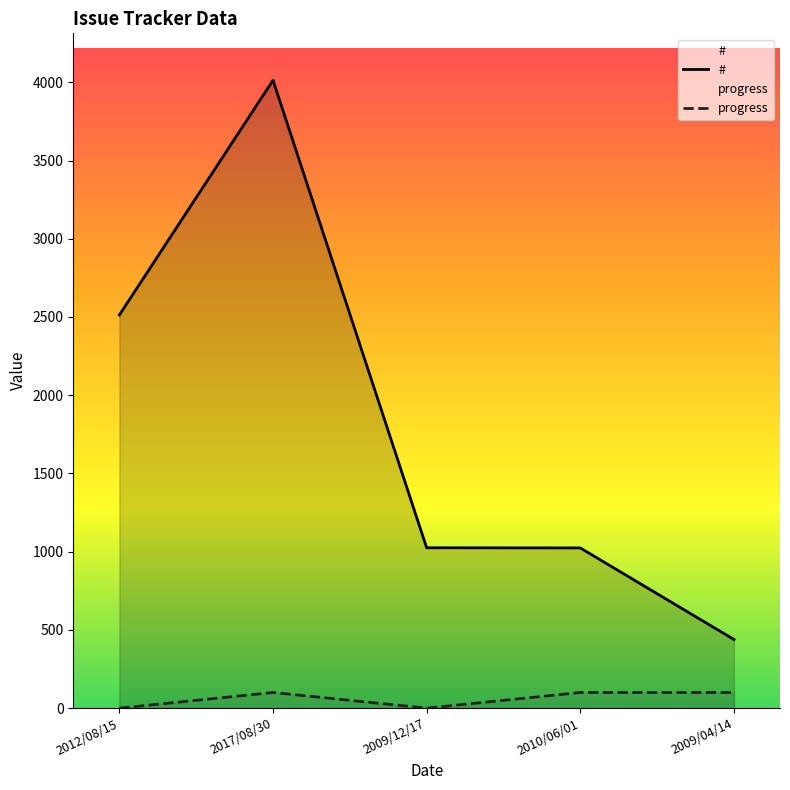

Is it true that # equals 1477 at 2010/06/01?

False